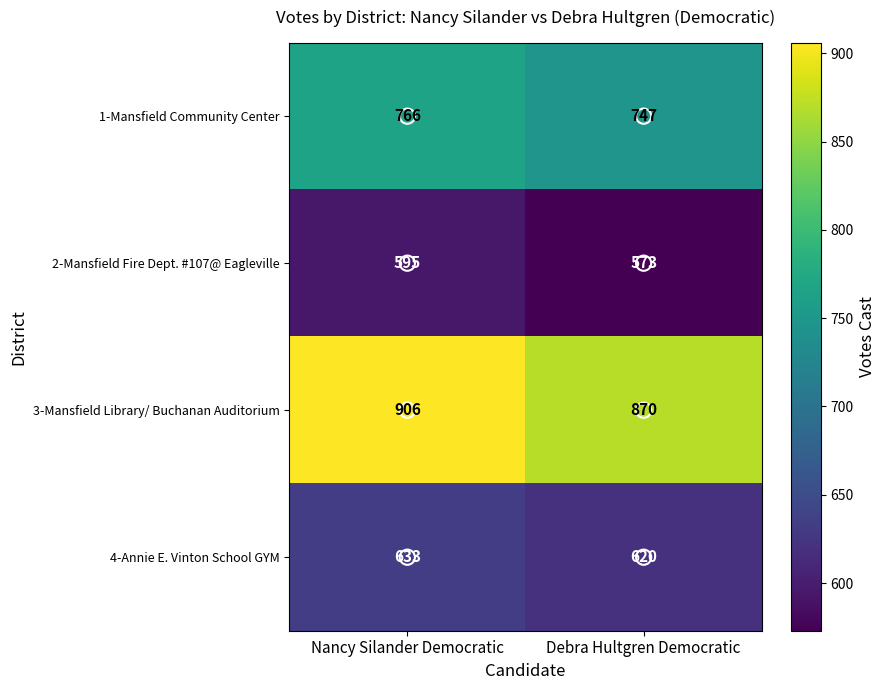

The 2-Mansfield Fire Dept. #107@ Eagleville series shows 119 at Debra Hultgren Democratic. True or false?

False